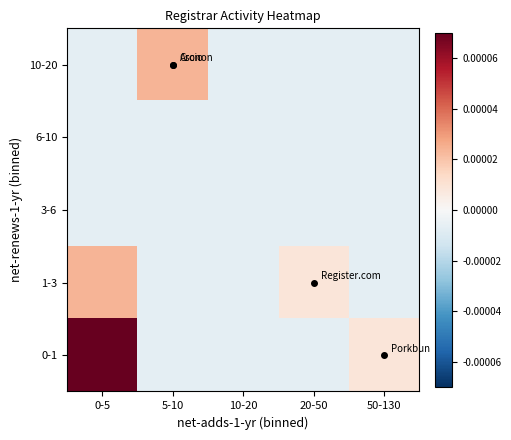

Rank the series at 50-130 from lowest to highest value.

1-3, 3-6, 6-10, 10-20, 0-1